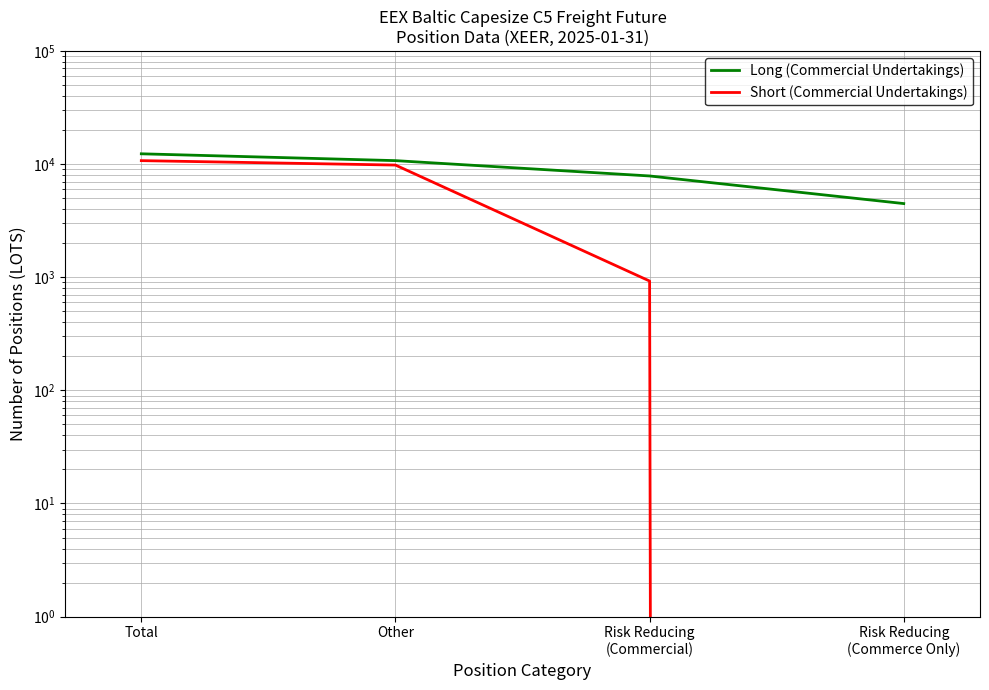

What is the average value of the Long (Commercial Undertakings) series?

8844